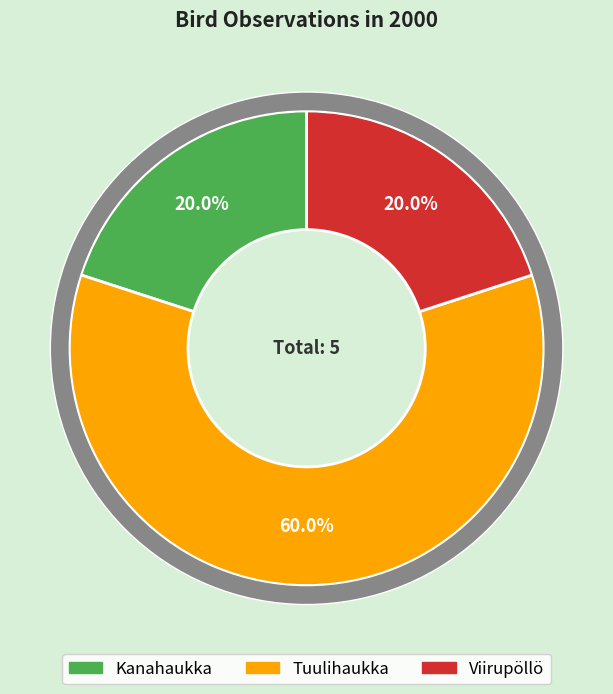

Does Kanahaukka represent more than half of the total?

No